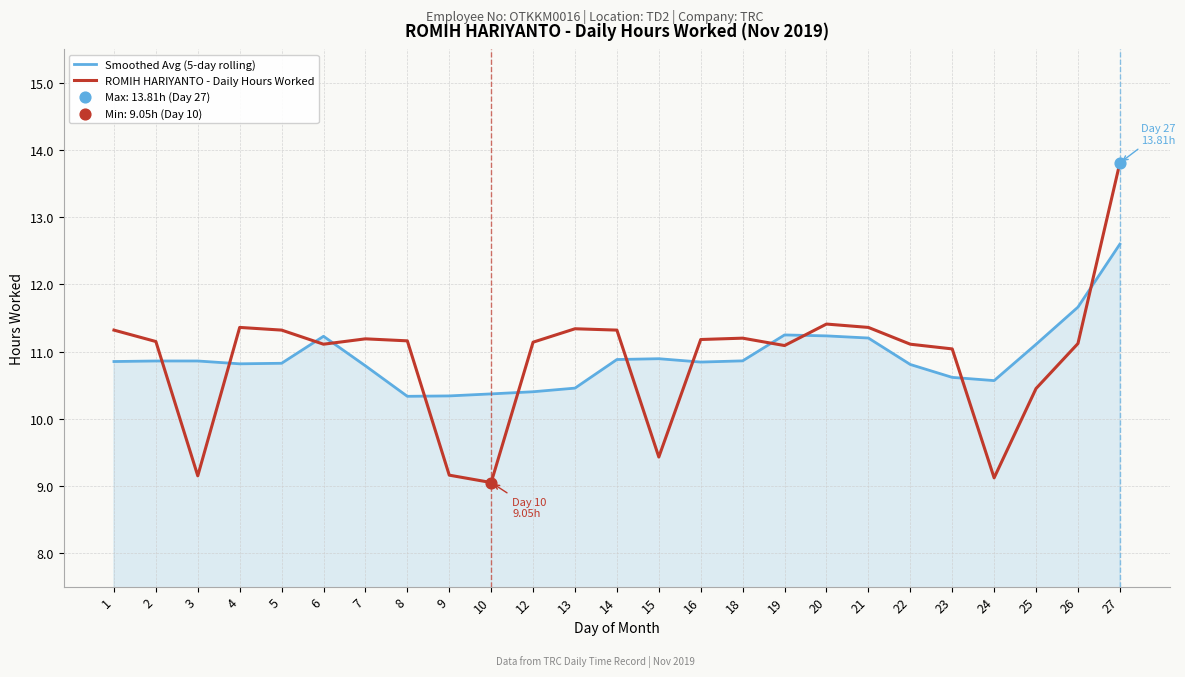

Is the value of Smoothed Avg (5-day rolling) at 10 greater than the value of ROMIH HARIYANTO - Daily Hours Worked at 6?

No